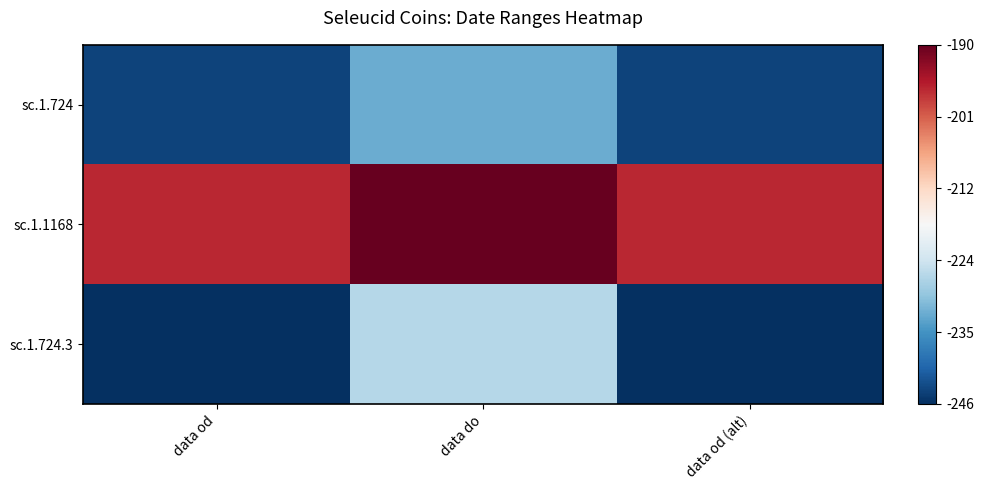

Reading left to right, extract all data points from this chart.

sc.1.724: data od=0.0	data do=0.2	data od (alt)=0.0
sc.1.1168: data od=0.9	data do=1.0	data od (alt)=0.9
sc.1.724.3: data od=0.0	data do=0.4	data od (alt)=0.0